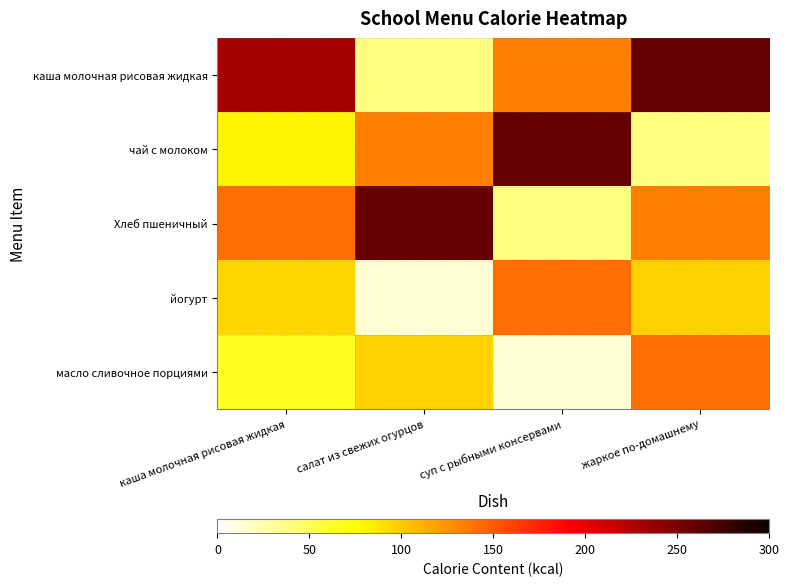

Reading left to right, transcribe all the data shown in this chart.

каша молочная рисовая жидкая: каша молочная рисовая жидкая=229.4	салат из свежих огурцов=38.4	суп с рыбными консервами=133.0	жаркое по-домашнему=258.4
чай с молоком: каша молочная рисовая жидкая=81.0	салат из свежих огурцов=133.0	суп с рыбными консервами=258.4	жаркое по-домашнему=38.4
Хлеб пшеничный: каша молочная рисовая жидкая=141.0	салат из свежих огурцов=258.4	суп с рыбными консервами=38.4	жаркое по-домашнему=133.0
йогурт: каша молочная рисовая жидкая=94.0	салат из свежих огурцов=13.4	суп с рыбными консервами=141.0	жаркое по-домашнему=97.0
масло сливочное порциями: каша молочная рисовая жидкая=66.2	салат из свежих огурцов=97.0	суп с рыбными консервами=13.4	жаркое по-домашнему=141.0